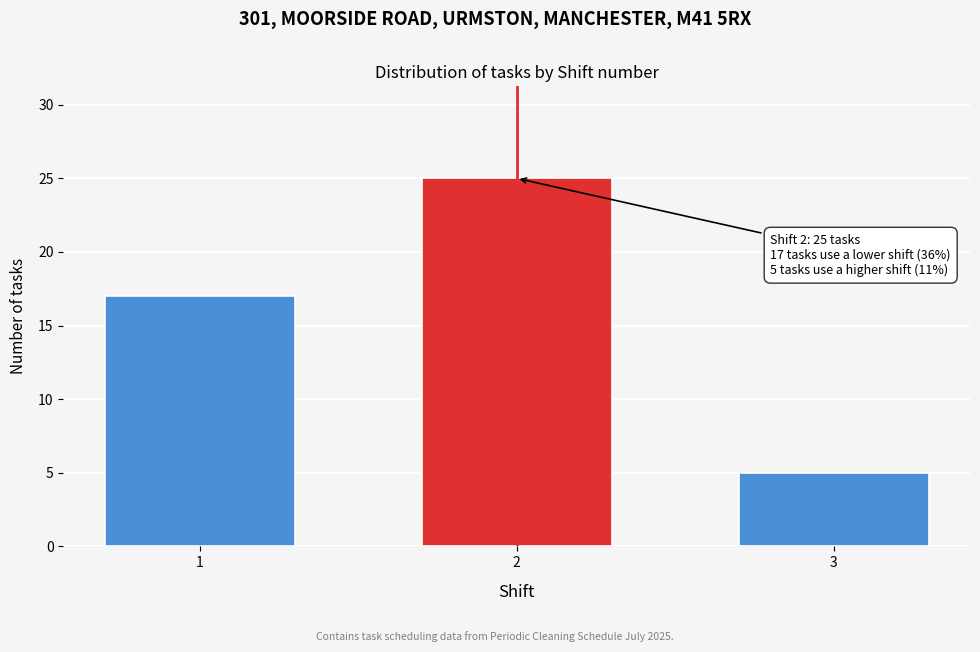

Reading left to right, transcribe all the data shown in this chart.

1=17	2=25	3=5